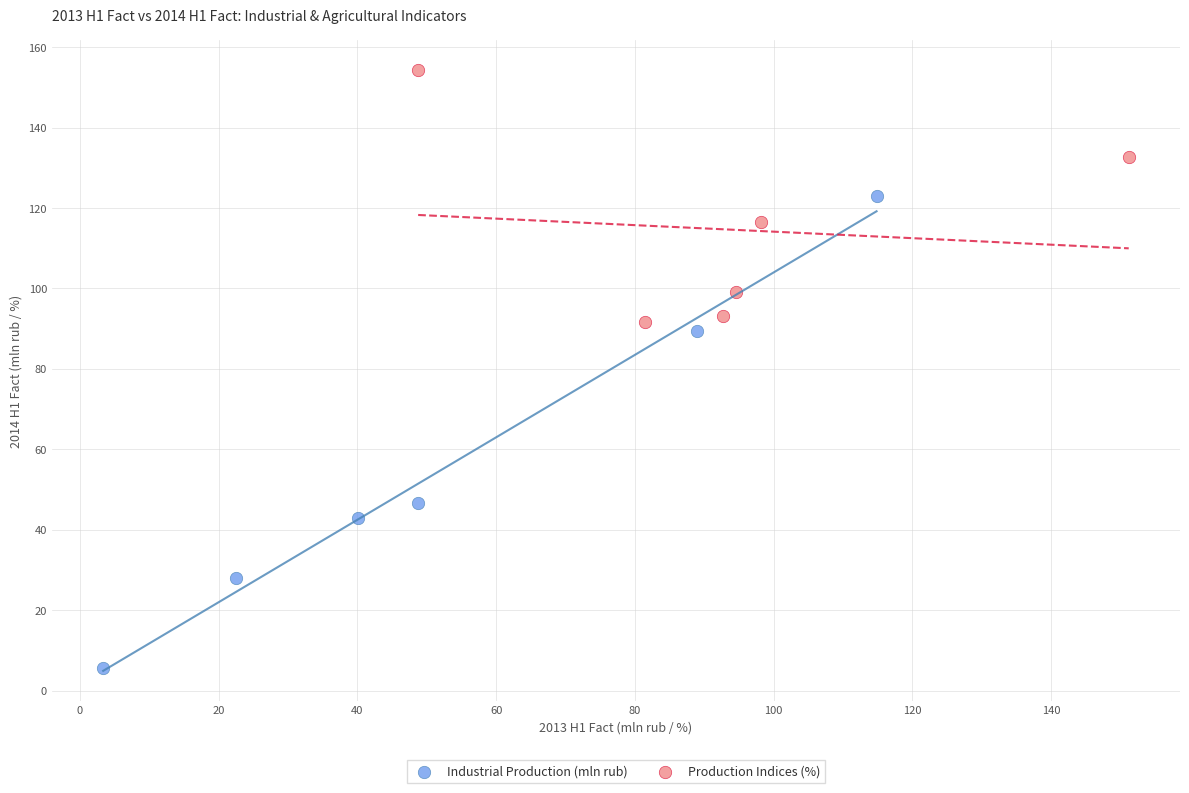

Which series has the widest spread of Y values?

Industrial Production (mln rub)